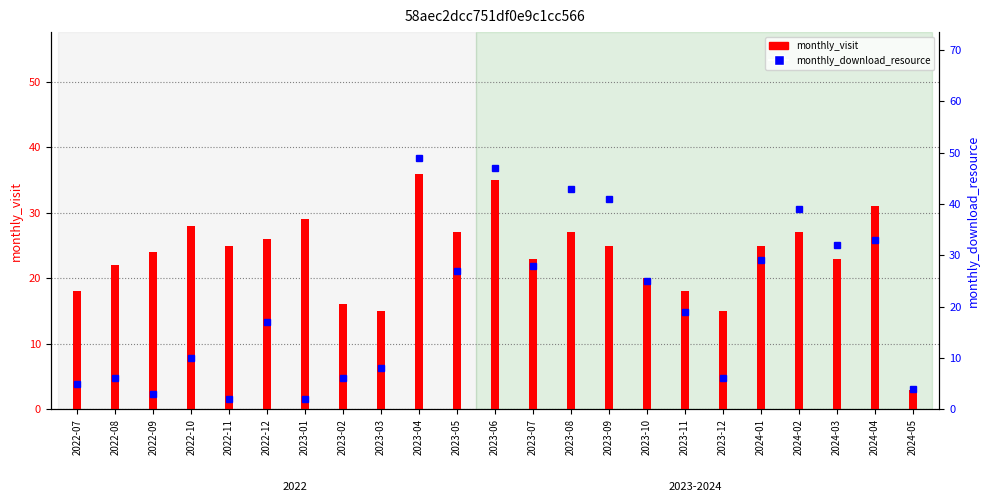

At which label does monthly_download_resource reach its peak?

2023-04